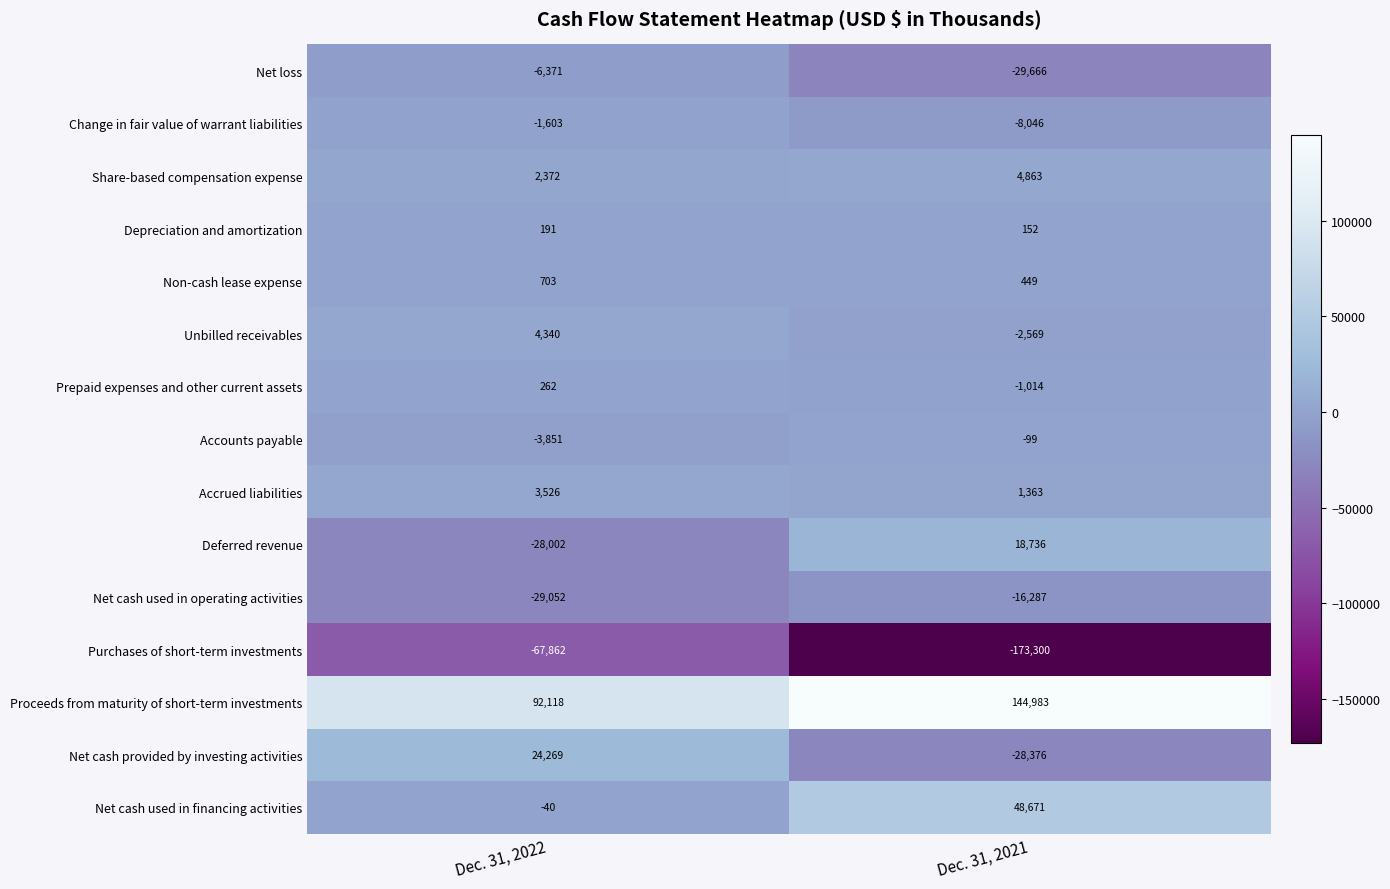

Reading left to right, transcribe all the data shown in this chart.

Net loss: -6371	-29666
Change in fair value of warrant liabilities: -1603	-8046
Share-based compensation expense: 2372	4863
Depreciation and amortization: 191	152
Non-cash lease expense: 703	449
Unbilled receivables: 4340	-2569
Prepaid expenses and other current assets: 262	-1014
Accounts payable: -3851	-99
Accrued liabilities: 3526	1363
Deferred revenue: -28002	18736
Net cash used in operating activities: -29052	-16287
Purchases of short-term investments: -67862	-173300
Proceeds from maturity of short-term investments: 92118	144983
Net cash provided by investing activities: 24269	-28376
Net cash used in financing activities: -40	48671